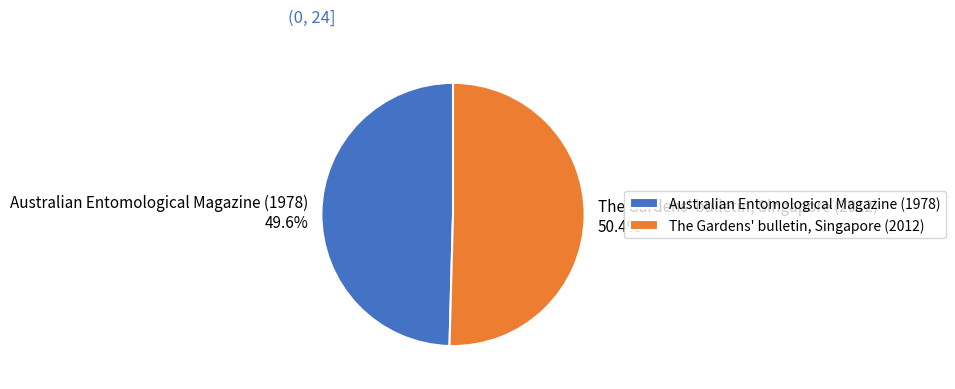

Is it true that Australian Entomological Magazine (1978) is 39% of the pie?

False